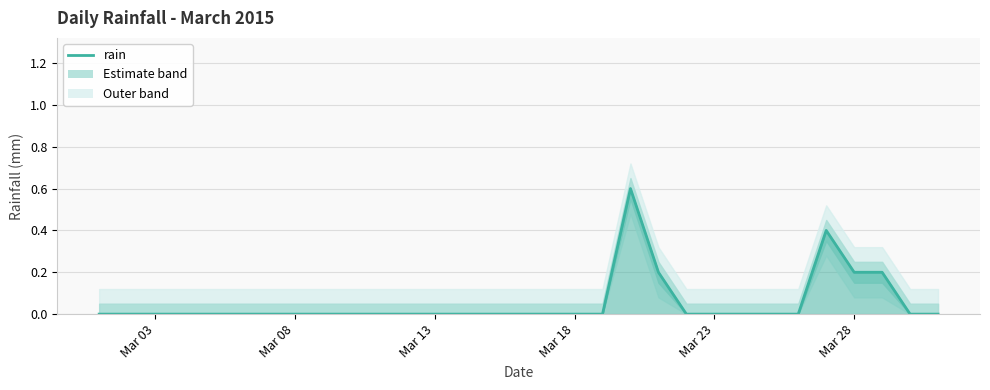

True or false: there are more than 0 points higher than both neighbors.

True